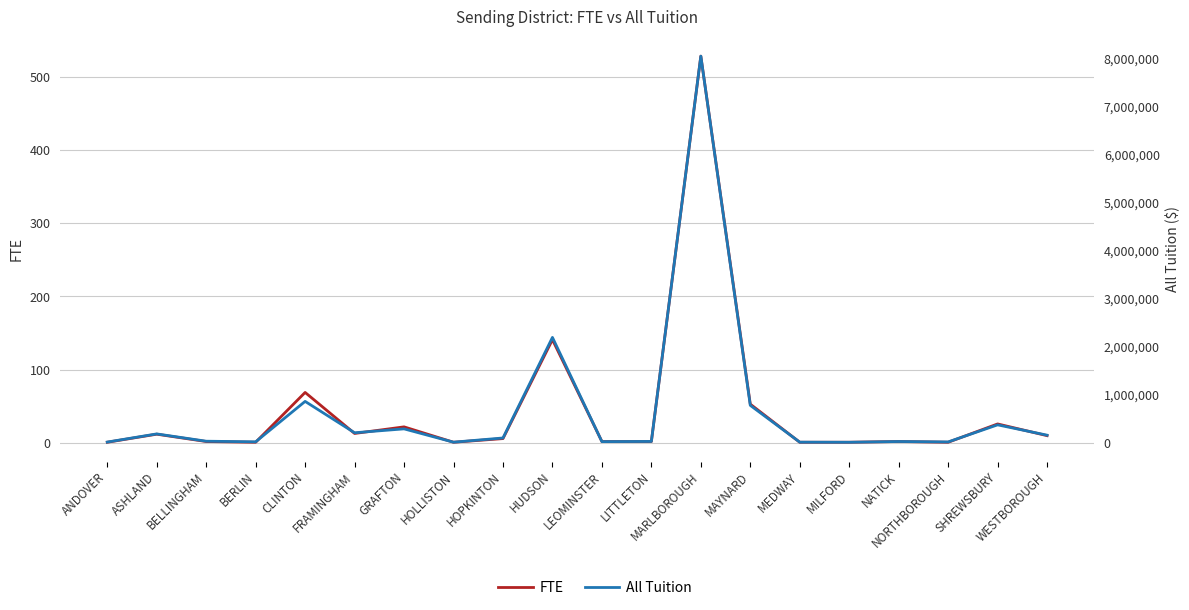

Reading left to right, list all the values displayed in this chart.

FTE: ANDOVER=1	ASHLAND=12	BELLINGHAM=2	BERLIN=1	CLINTON=69	FRAMINGHAM=13	GRAFTON=22	HOLLISTON=1	HOPKINTON=6	HUDSON=141	LEOMINSTER=2	LITTLETON=2	MARLBOROUGH=528	MAYNARD=53	MEDWAY=1	MILFORD=1	NATICK=2	NORTHBOROUGH=1	SHREWSBURY=26	WESTBOROUGH=10
All Tuition: ANDOVER=17478	ASHLAND=187056	BELLINGHAM=35208	BERLIN=22394	CLINTON=864087	FRAMINGHAM=211120	GRAFTON=292138	HOLLISTON=14955	HOPKINTON=102552	HUDSON=2196639	LEOMINSTER=26588	LITTLETON=30706	MARLBOROUGH=8052528	MAYNARD=781326	MEDWAY=15375	MILFORD=13465	NATICK=28950	NORTHBOROUGH=20219	SHREWSBURY=375830	WESTBOROUGH=160850